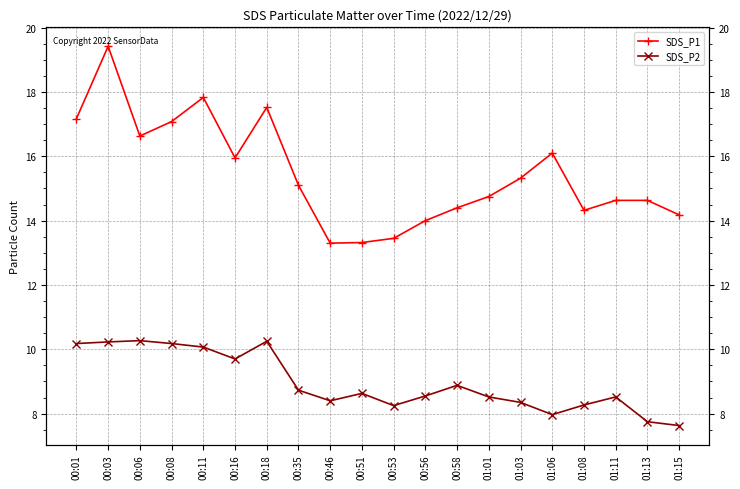

Rank the categories by SDS_P1 value from lowest to highest.

00:46, 00:51, 00:53, 00:56, 01:15, 01:08, 00:58, 01:11, 01:13, 01:01, 00:35, 01:03, 00:16, 01:06, 00:06, 00:08, 00:01, 00:18, 00:11, 00:03